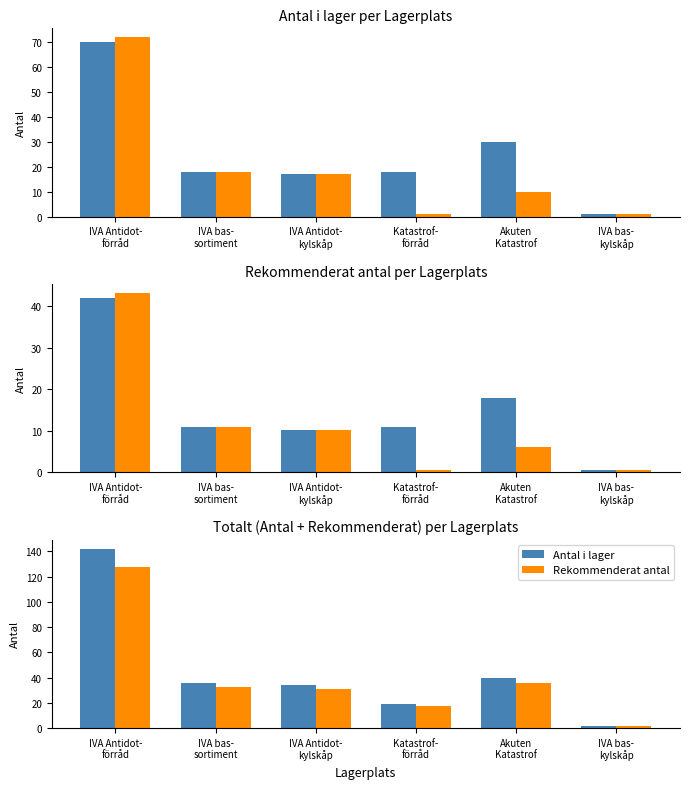

Is it true that Antal i lager equals 40.0 at Akuten
Katastrof?

True